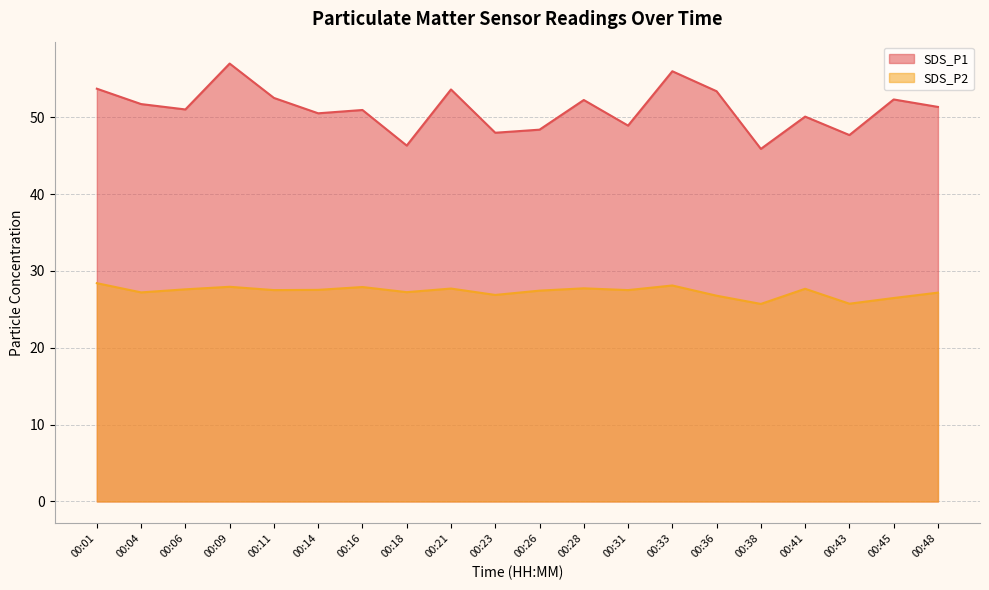

At which label does SDS_P2 first exceed 27?

00:01